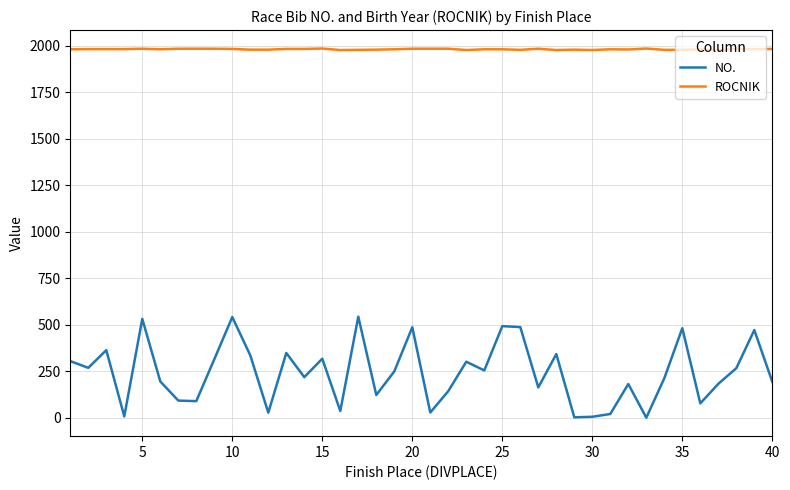

Which series has the largest range (max minus min)?

NO.